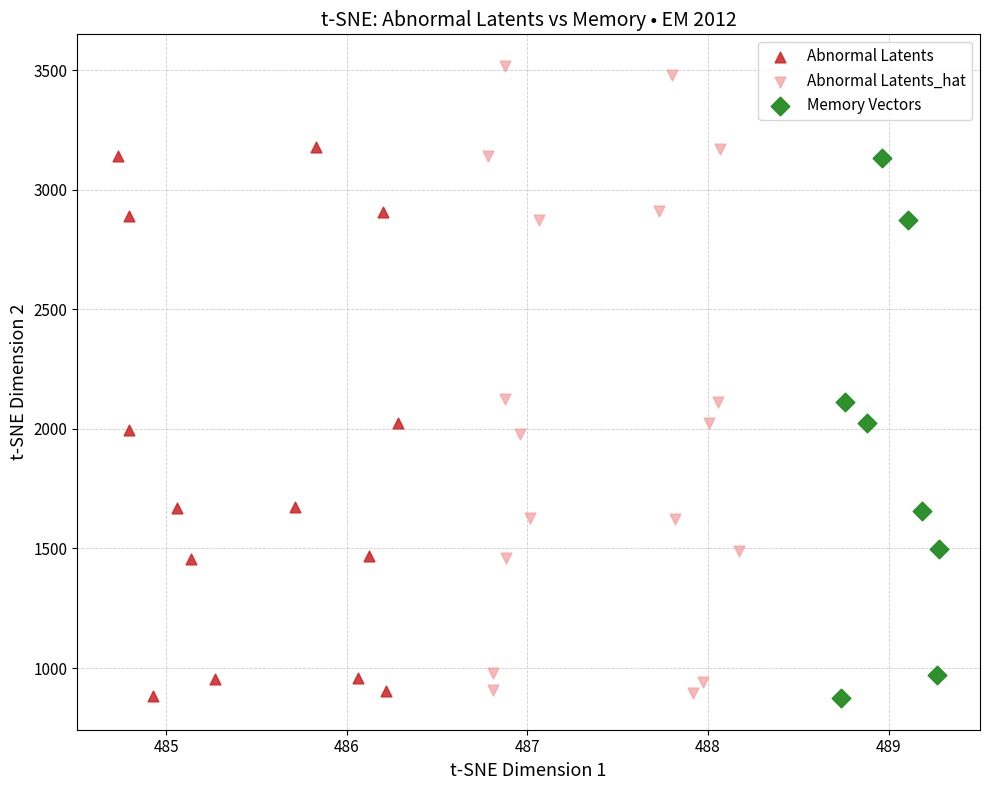

Which series has the widest spread of Y values?

Abnormal Latents_hat